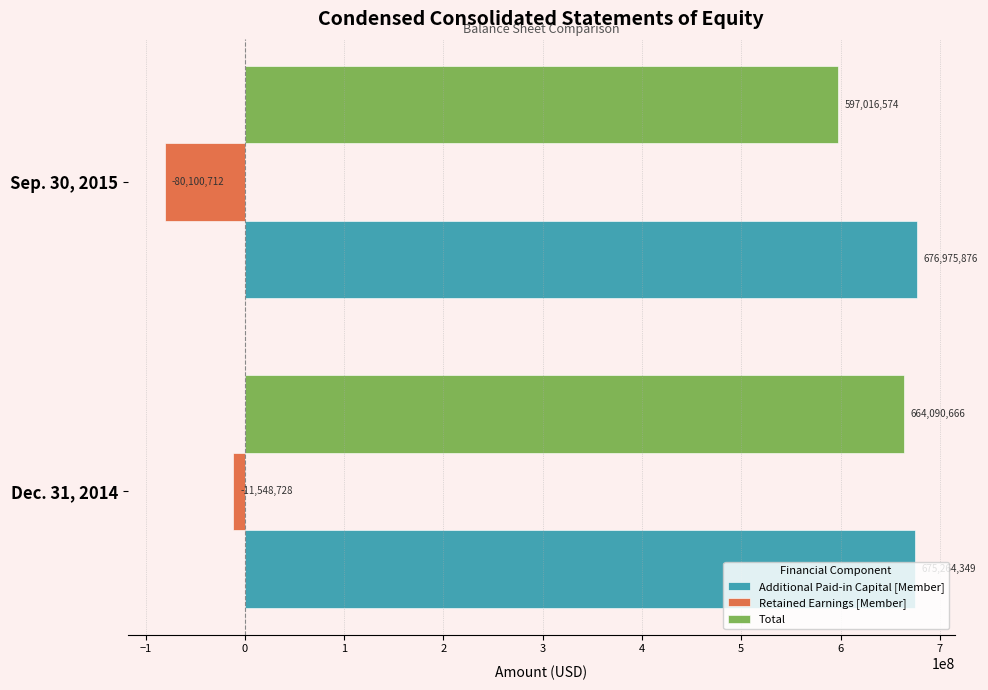

True or false: Additional Paid-in Capital [Member] has a value of 314031112 at Sep. 30, 2015.

False